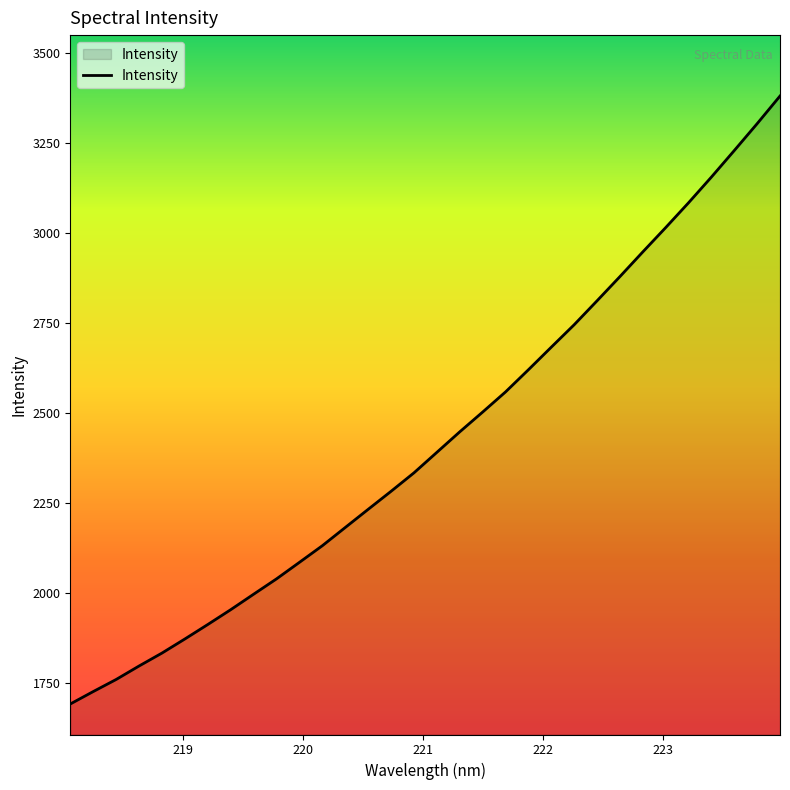

What is the difference between the maximum and minimum values?

1686.5